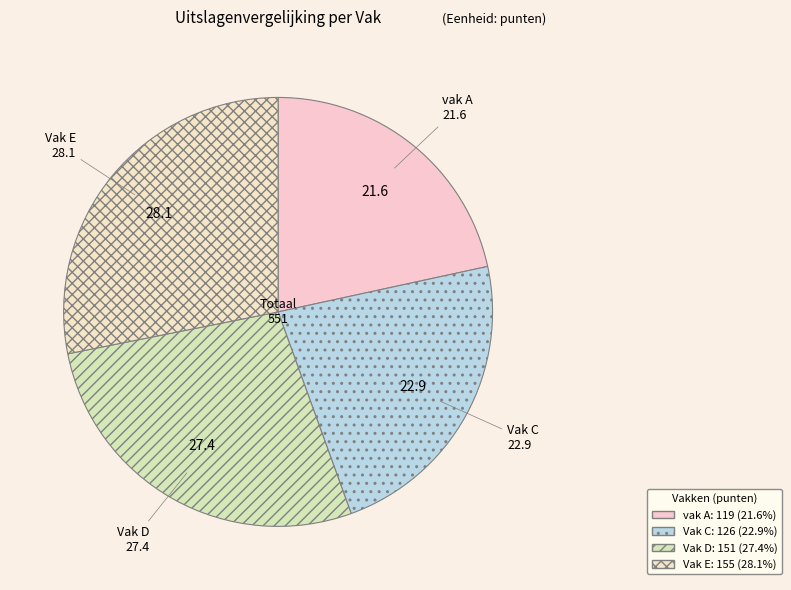

Is there a majority slice in this chart?

No